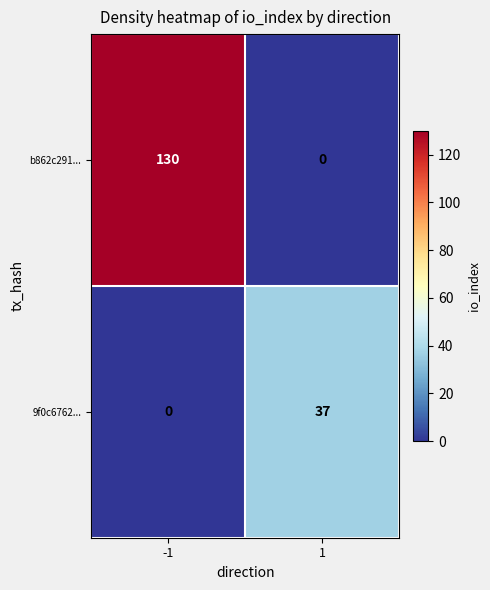

At which category is the sum across all series the highest?

-1